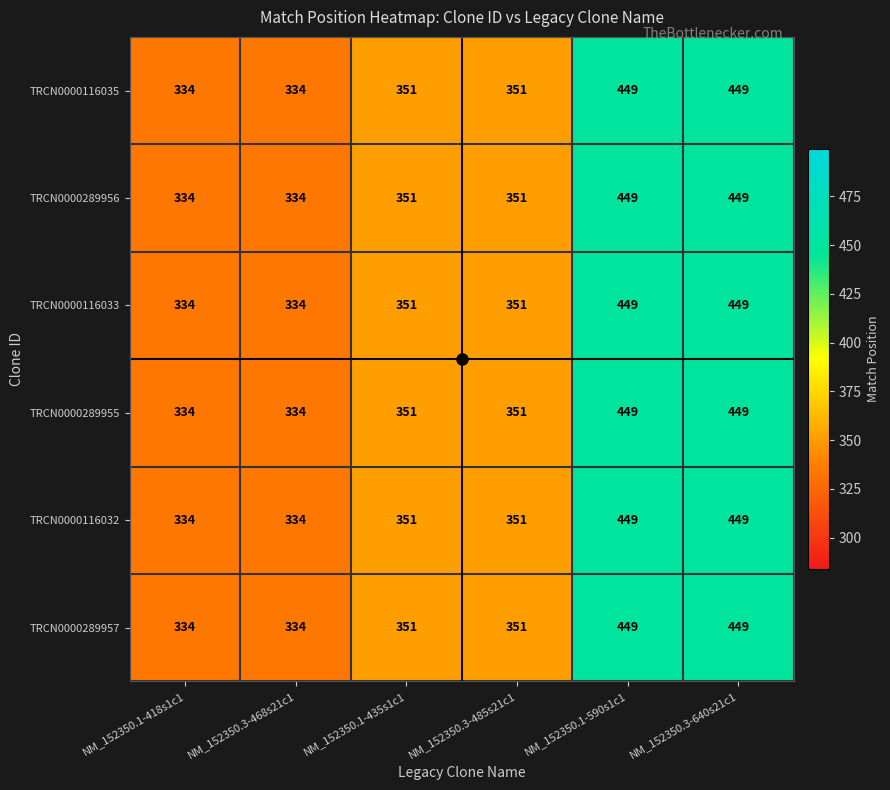

What is the smallest value displayed?

334